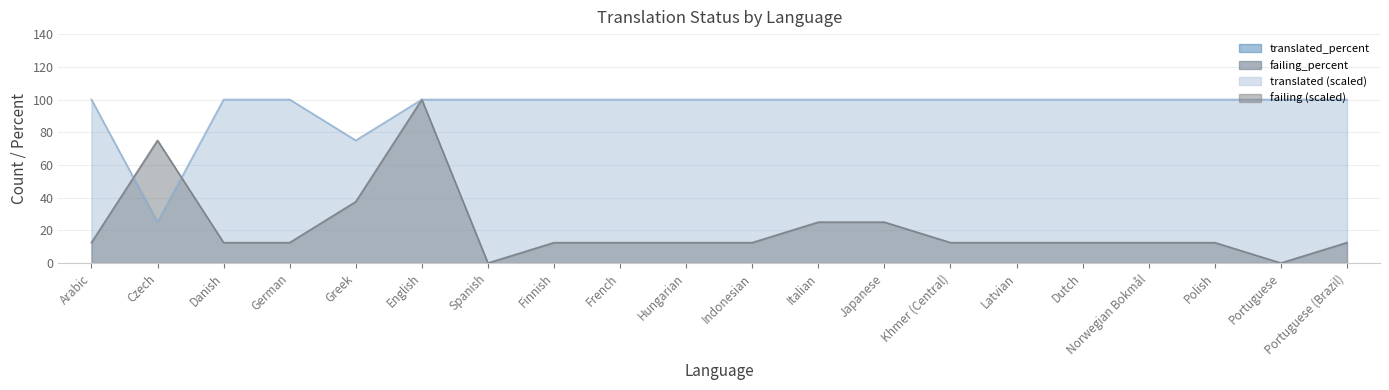

In failing_percent, how many points are higher than both neighbors (excluding endpoints)?

2